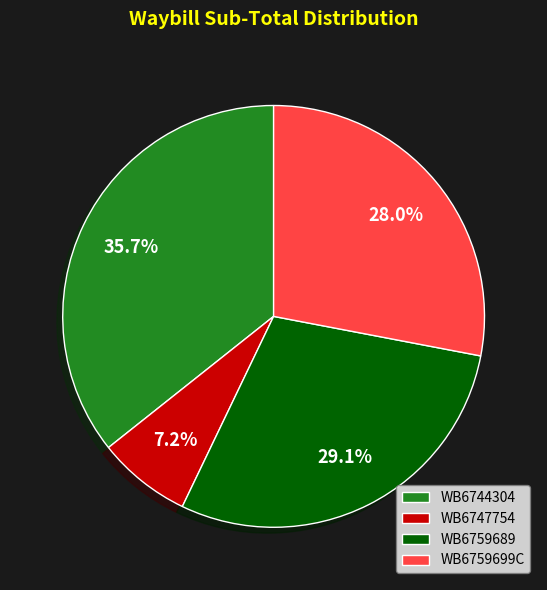

What is the smallest slice in the pie chart?

WB6747754